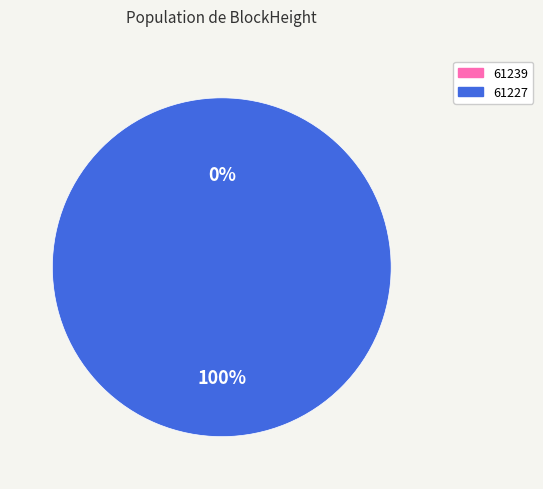

To the nearest percent, what is the difference between the 61227 and 61239 slice percentages?

100%